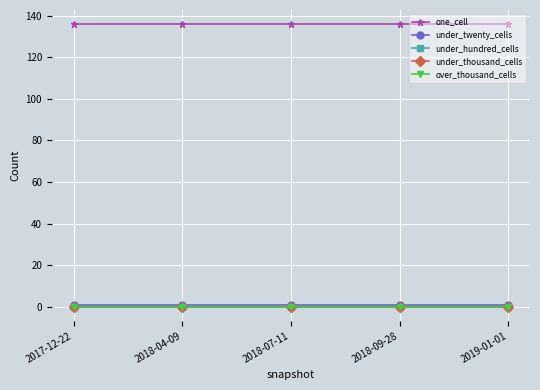

True or false: over_thousand_cells has more than 1 interior local peaks.

False